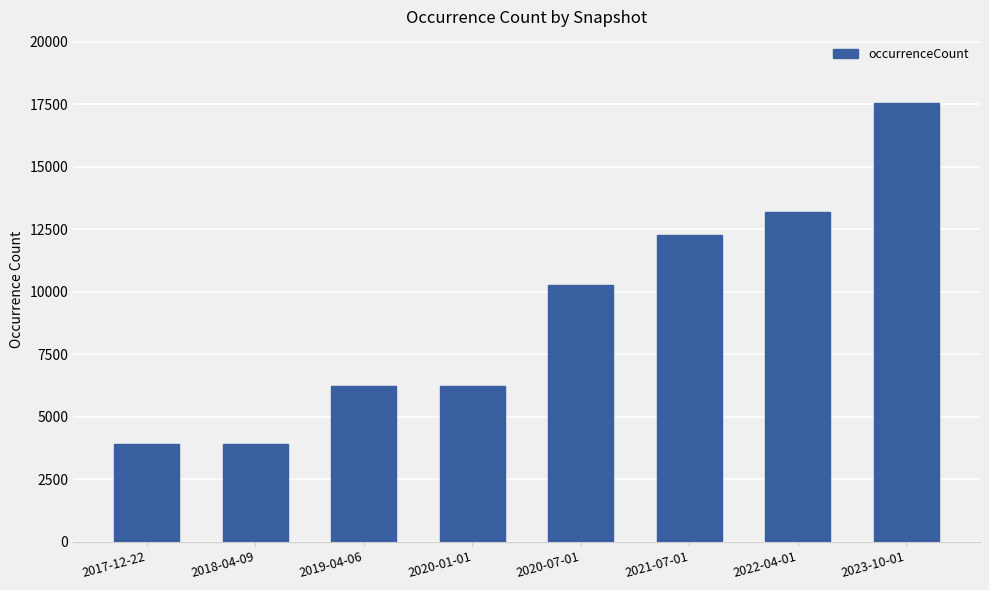

Reading left to right, what are all the values shown in this chart?

2017-12-22=3906	2018-04-09=3906	2019-04-06=6226	2020-01-01=6226	2020-07-01=10253	2021-07-01=12256	2022-04-01=13199	2023-10-01=17568